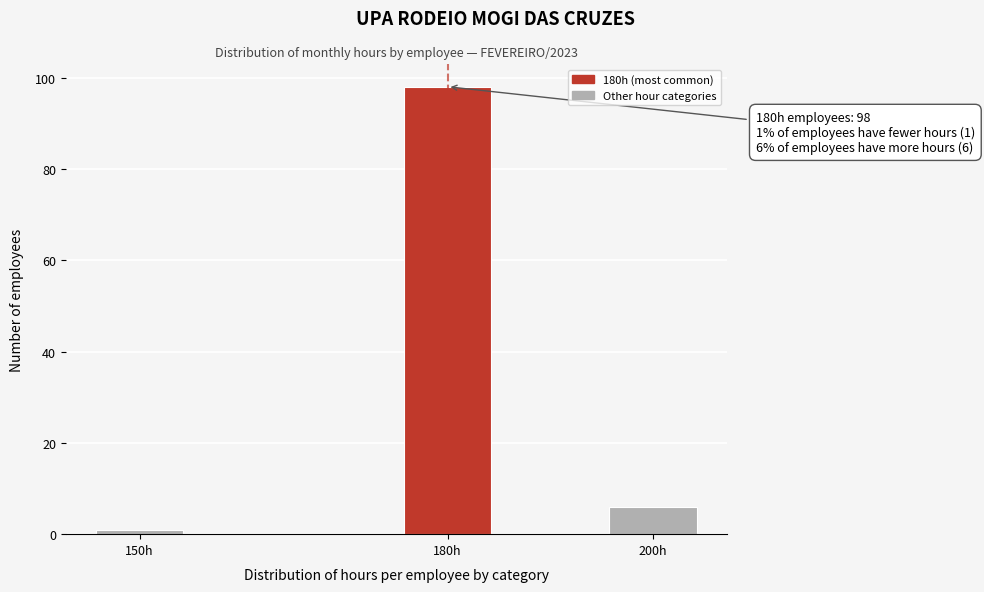

Reading left to right, extract all data points from this chart.

1	98	6